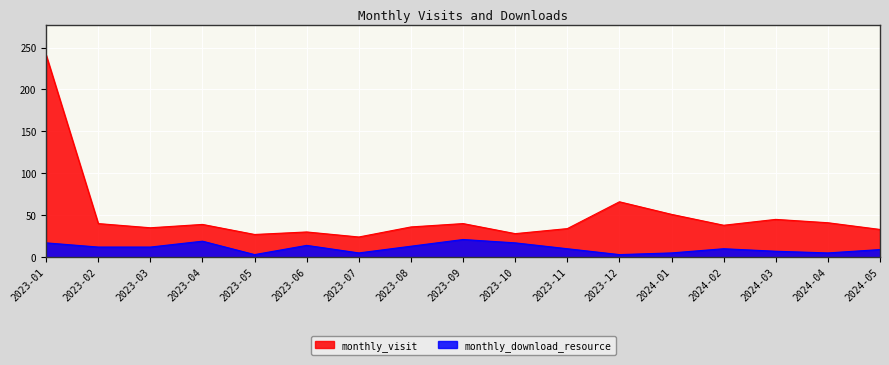

True or false: monthly_download_resource has a value of 17 at 2023-10.

True